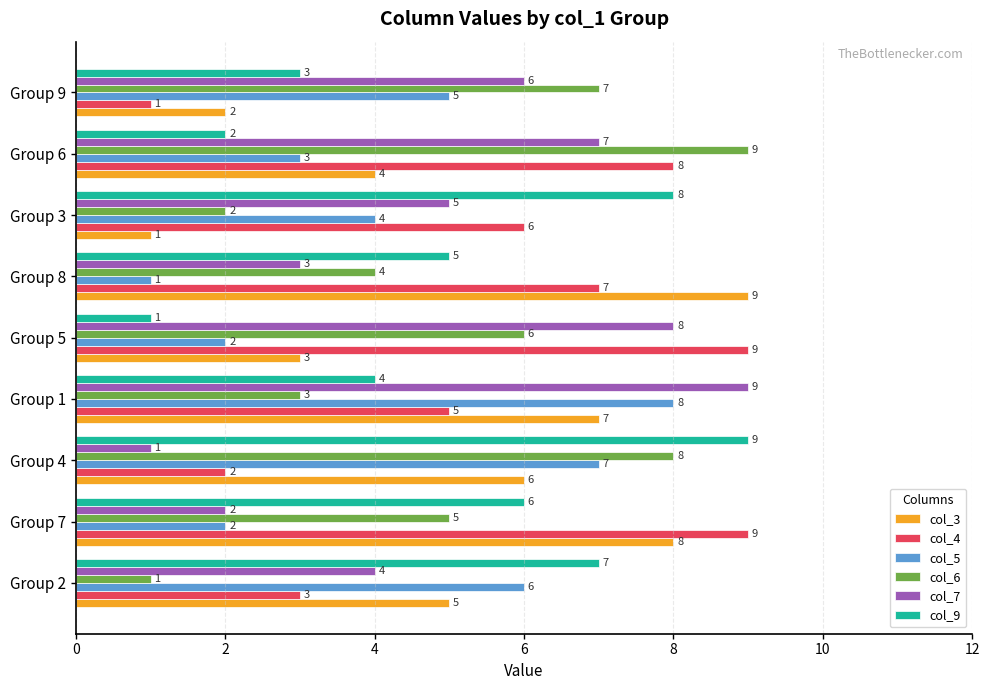

How many data points does each series have?

9